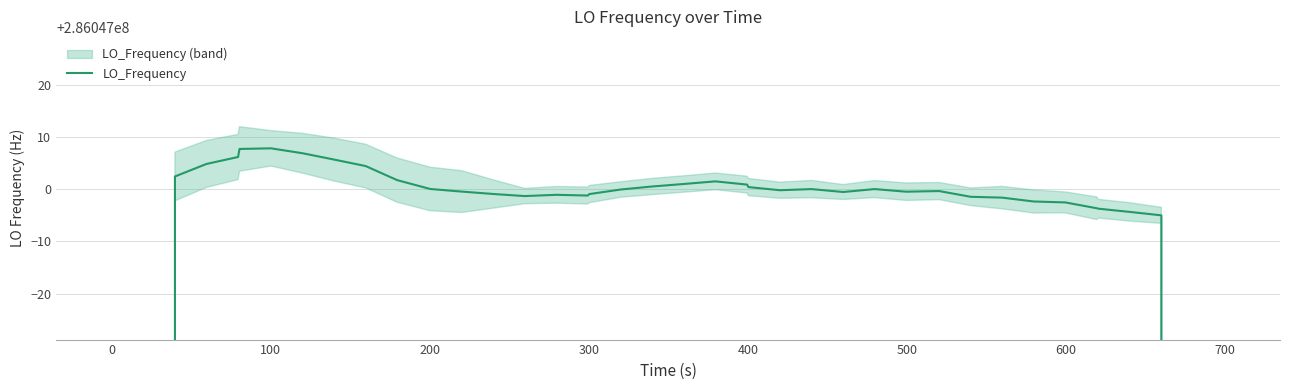

What is the sum of all values?

11098623613.6